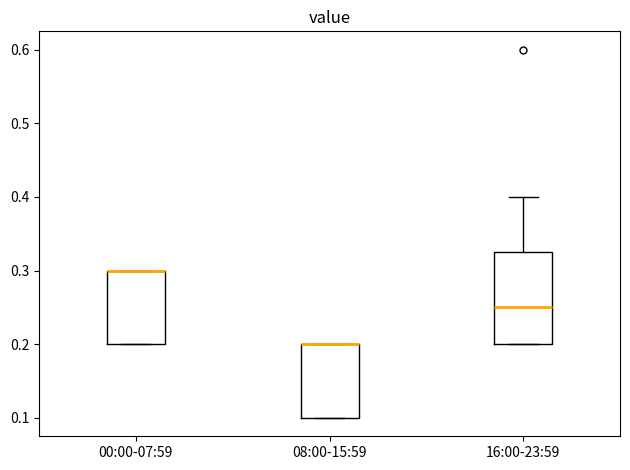

Reading left to right, read every box against the y-axis: the position of its median line, the range the box covers, and the ends of its whiskers. The values are not printed on the chart, so give them approximately, as read against the axis.

00:00-07:59: median 0.30 (drawn on the box's upper edge), box 0.20 to 0.30, whiskers 0.20 to 0.30
08:00-15:59: median 0.20 (drawn on the box's upper edge), box 0.10 to 0.20, whiskers 0.10 to 0.20
16:00-23:59: median 0.25, box 0.20 to 0.33, whiskers 0.20 to 0.40